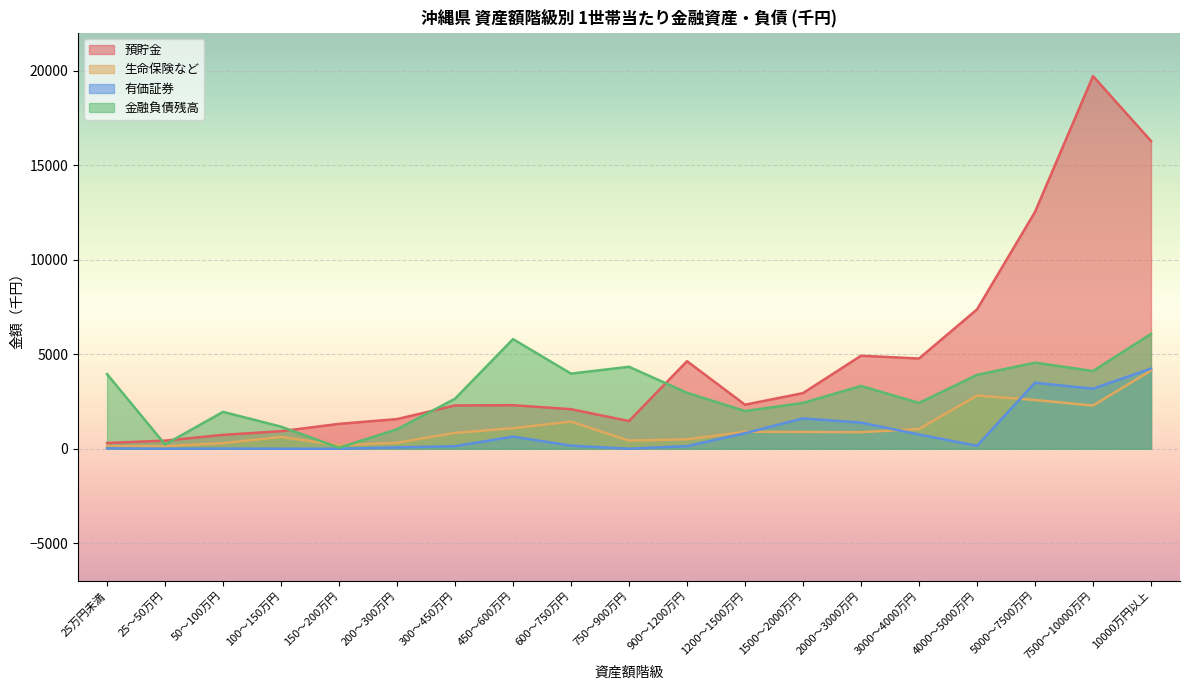

Rank the series by their maximum value, from highest to lowest.

預貯金, 金融負債残高, 有価証券, 生命保険など